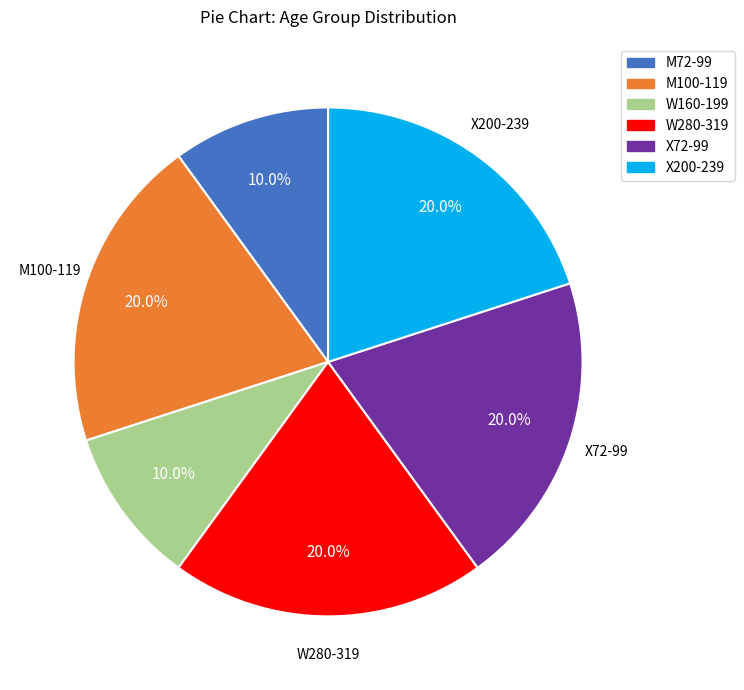

Which has a higher value, X200-239 or M72-99?

X200-239